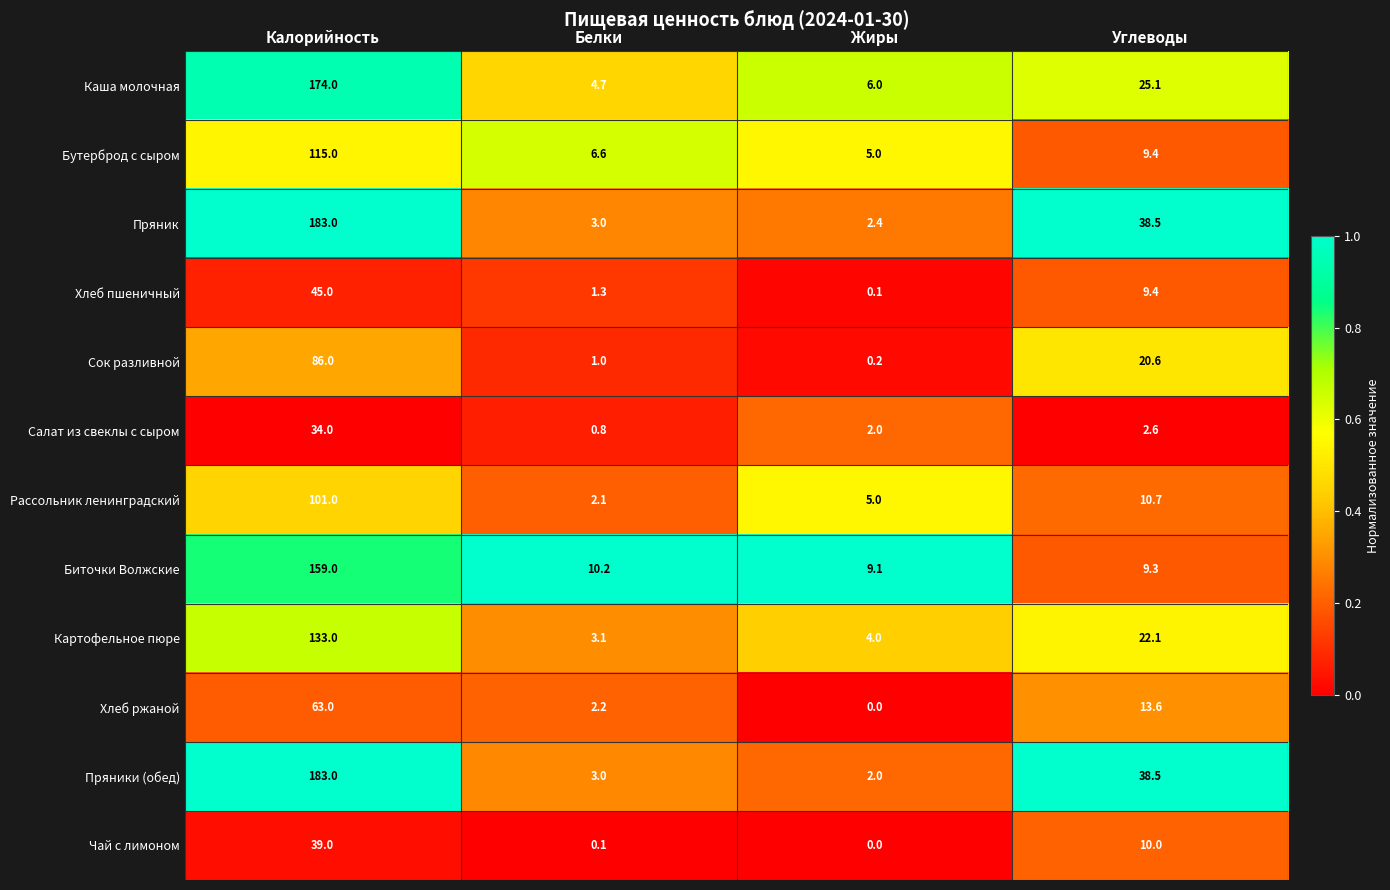

Which series has the largest total across all categories?

Пряник